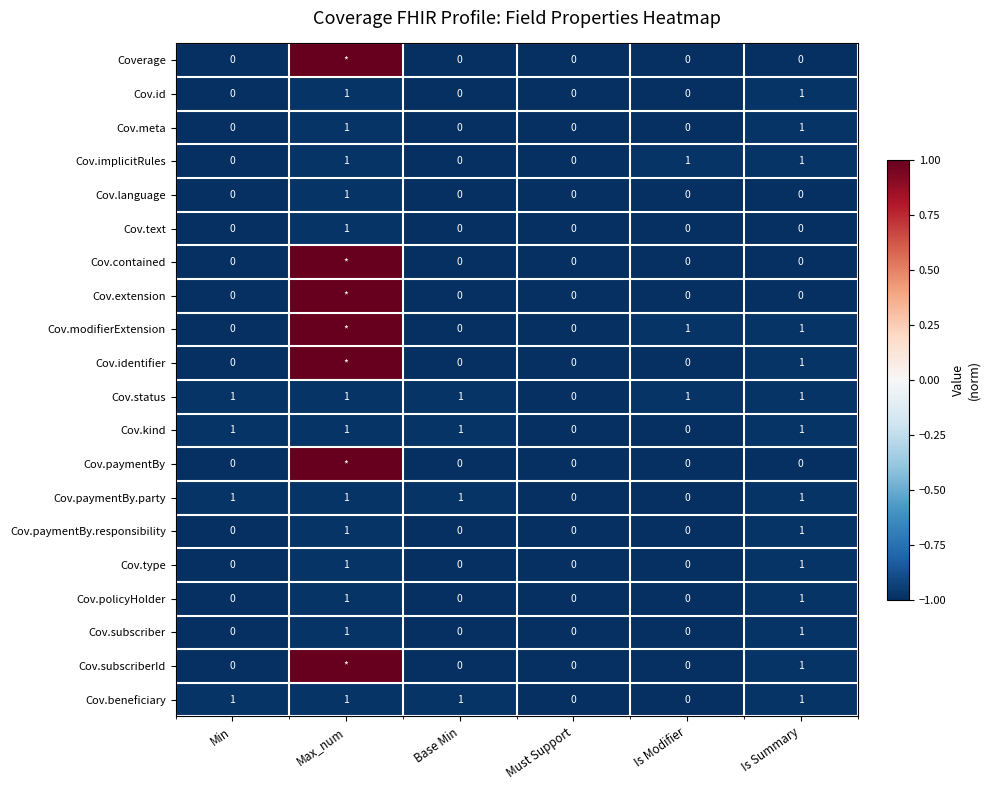

What is the spread (max minus min) of values at Is Modifier?

1.0